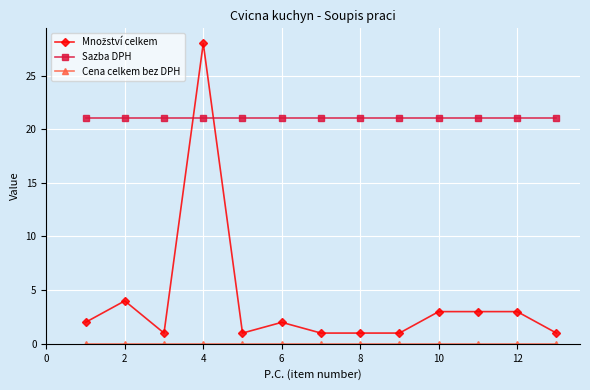

Which series has the largest total across all categories?

Sazba DPH